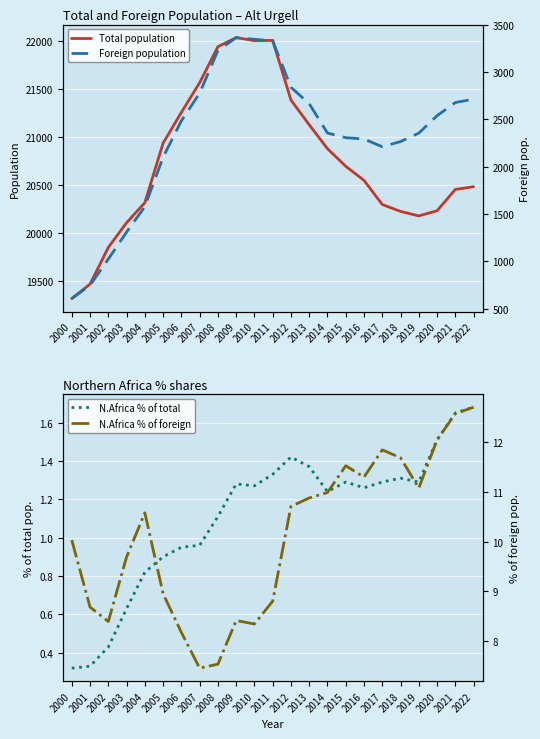

Reading left to right, what are all the values shown in this chart?

Total population: 2000=19315.0	2001=19466.0	2002=19848.0	2003=20106.0	2004=20315.0	2005=20936.0	2006=21257.0	2007=21566.0	2008=21942.0	2009=22037.0	2010=22005.0	2011=22008.0	2012=21386.0	2013=21128.0	2014=20878.0	2015=20695.0	2016=20548.0	2017=20296.0	2018=20224.0	2019=20177.0	2020=20231.0	2021=20453.0	2022=20482.0
N.Africa % of total: 2000=0.3	2001=0.3	2002=0.4	2003=0.6	2004=0.8	2005=0.9	2006=0.9	2007=1.0	2008=1.1	2009=1.3	2010=1.3	2011=1.3	2012=1.4	2013=1.4	2014=1.2	2015=1.3	2016=1.3	2017=1.3	2018=1.3	2019=1.3	2020=1.5	2021=1.6	2022=1.7
Foreign population: 2000=608.0	2001=749.0	2002=1025.0	2003=1310.0	2004=1579.0	2005=2101.0	2006=2485.0	2007=2777.0	2008=3226.0	2009=3364.0	2010=3346.0	2011=3329.0	2012=2839.0	2013=2666.0	2014=2356.0	2015=2307.0	2016=2293.0	2017=2211.0	2018=2266.0	2019=2355.0	2020=2539.0	2021=2678.0	2022=2714.0
N.Africa % of foreign: 2000=10.0	2001=8.7	2002=8.4	2003=9.7	2004=10.6	2005=8.9	2006=8.2	2007=7.5	2008=7.5	2009=8.4	2010=8.3	2011=8.8	2012=10.7	2013=10.9	2014=11.0	2015=11.5	2016=11.3	2017=11.8	2018=11.7	2019=11.1	2020=12.1	2021=12.6	2022=12.7